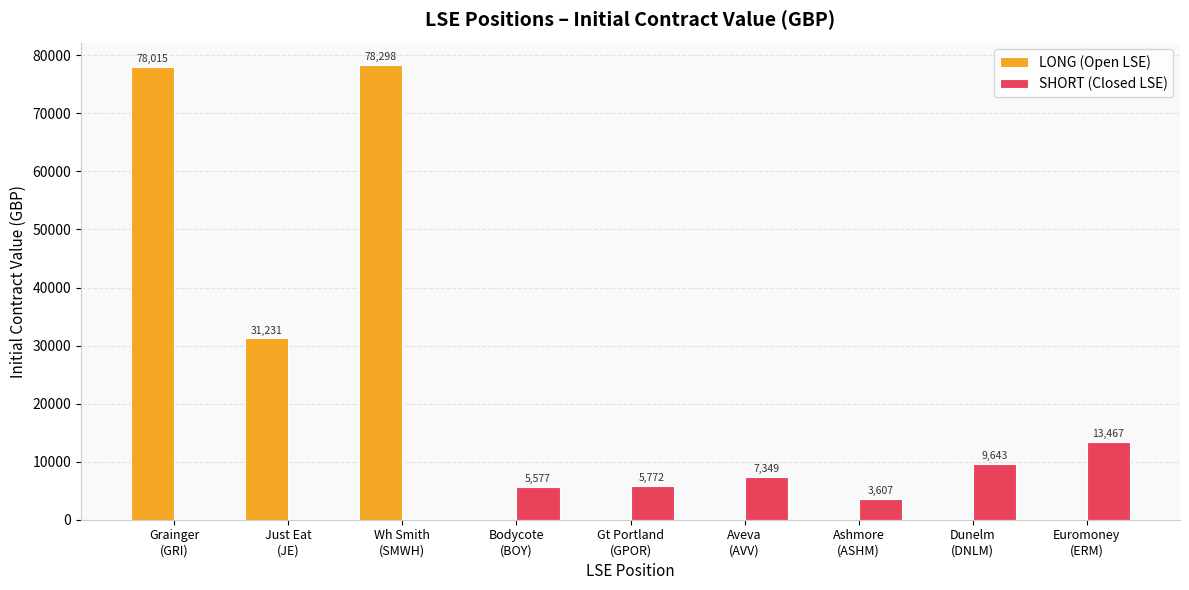

Which series has the widest spread of values?

LONG (Open LSE)